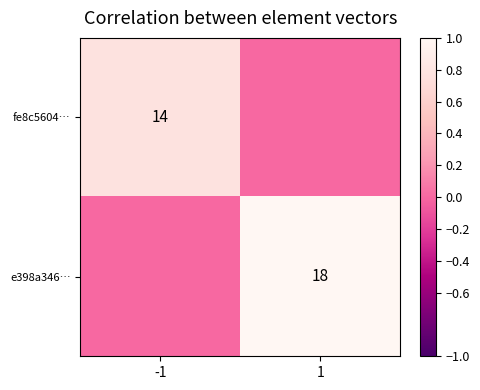

The value of e398a346… at 1 is 8. True or false?

False